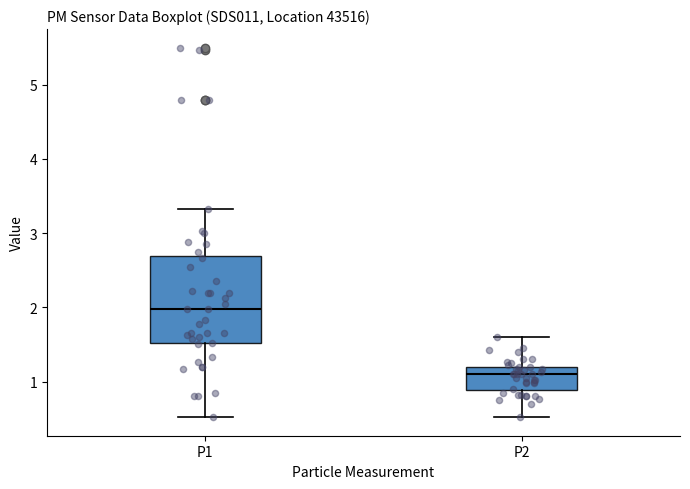

Reading left to right, transcribe this box plot: for each box, give where its median line is, the range the box spans, and where its two whiskers end, as read against the y-axis. The values are not printed on the chart, so give them approximately, as read against the axis.

P1: median 2.0, box 1.5 to 2.7, whiskers 0.5 to 3.3
P2: median 1.1, box 0.9 to 1.2, whiskers 0.5 to 1.6